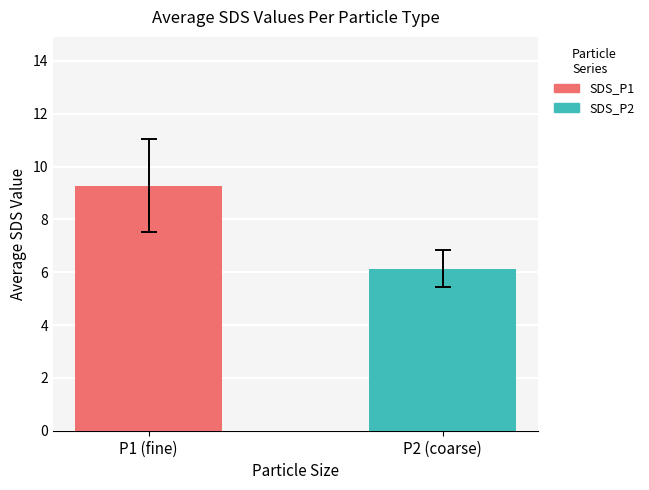

What is the lowest value of the SDS_P2 series?

6.1